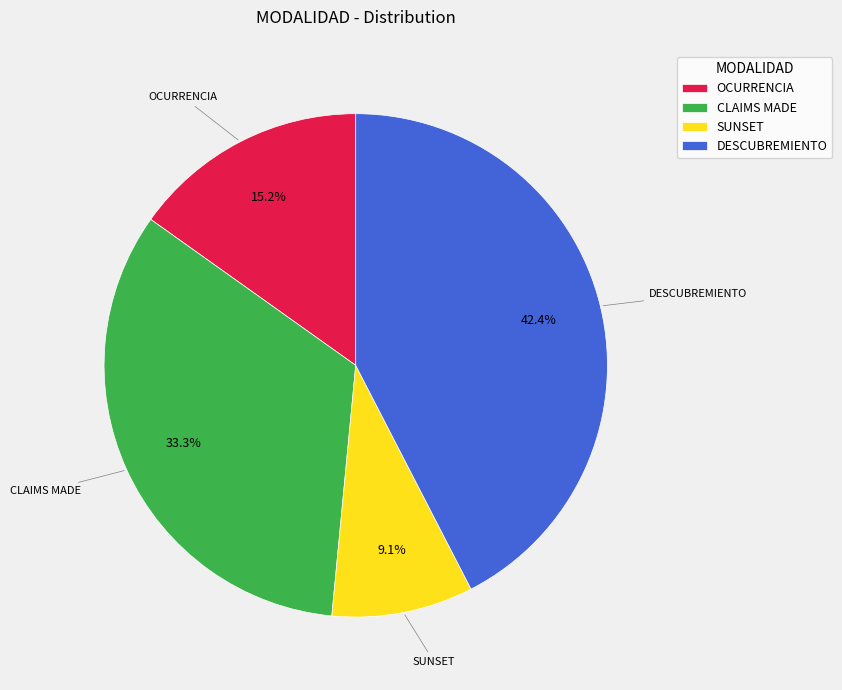

What is the smallest slice in the pie chart?

SUNSET